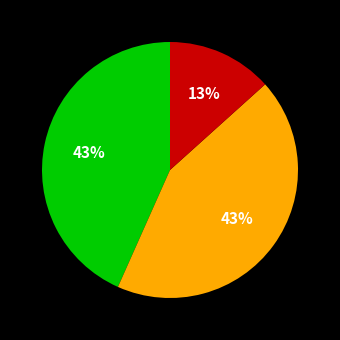

To the nearest percent, what is the average slice percentage?

33%